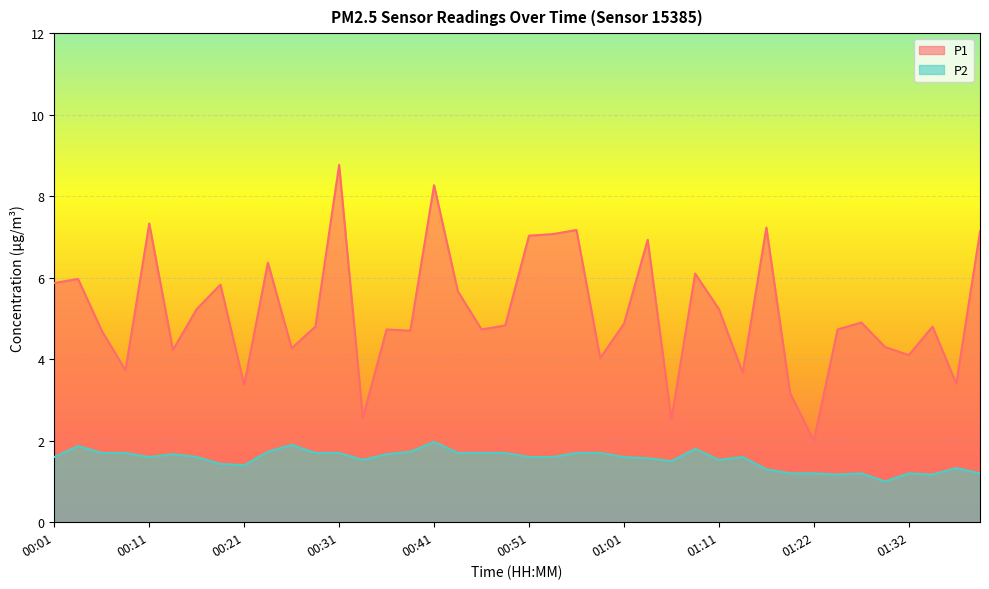

Rank the series at 00:33 from lowest to highest value.

P2, P1